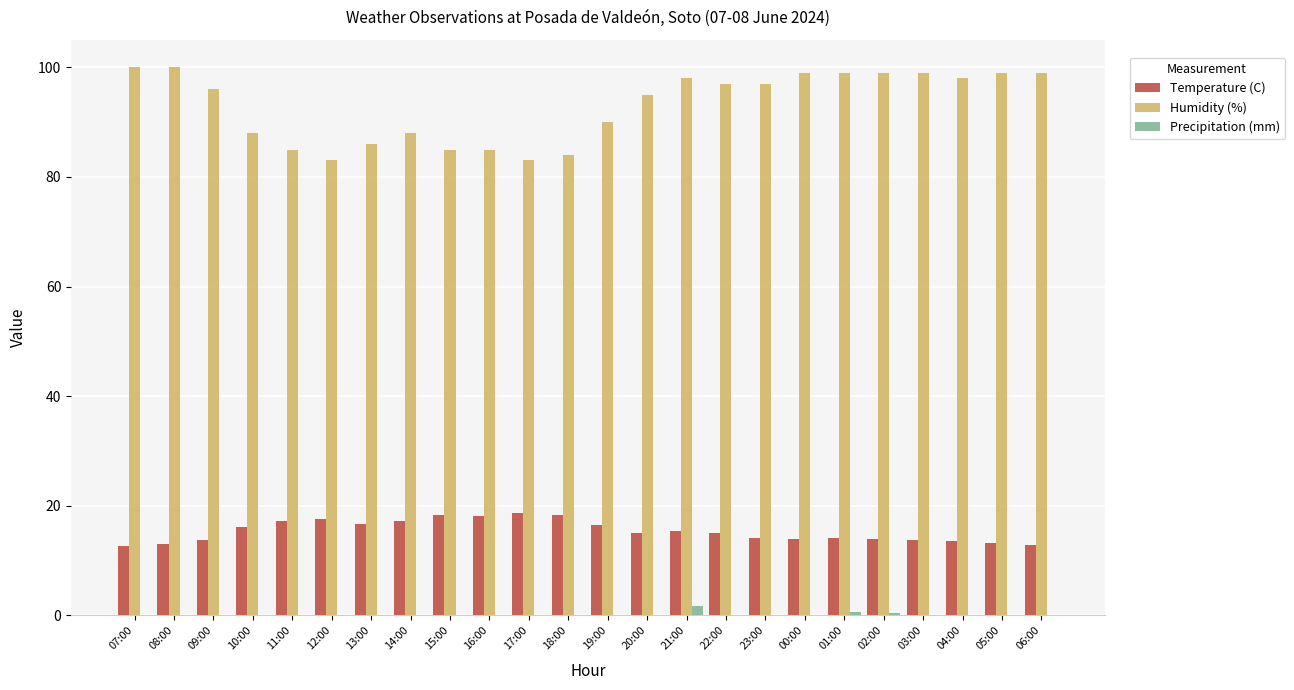

What is the sum of all Humidity (%) values?

2232.0